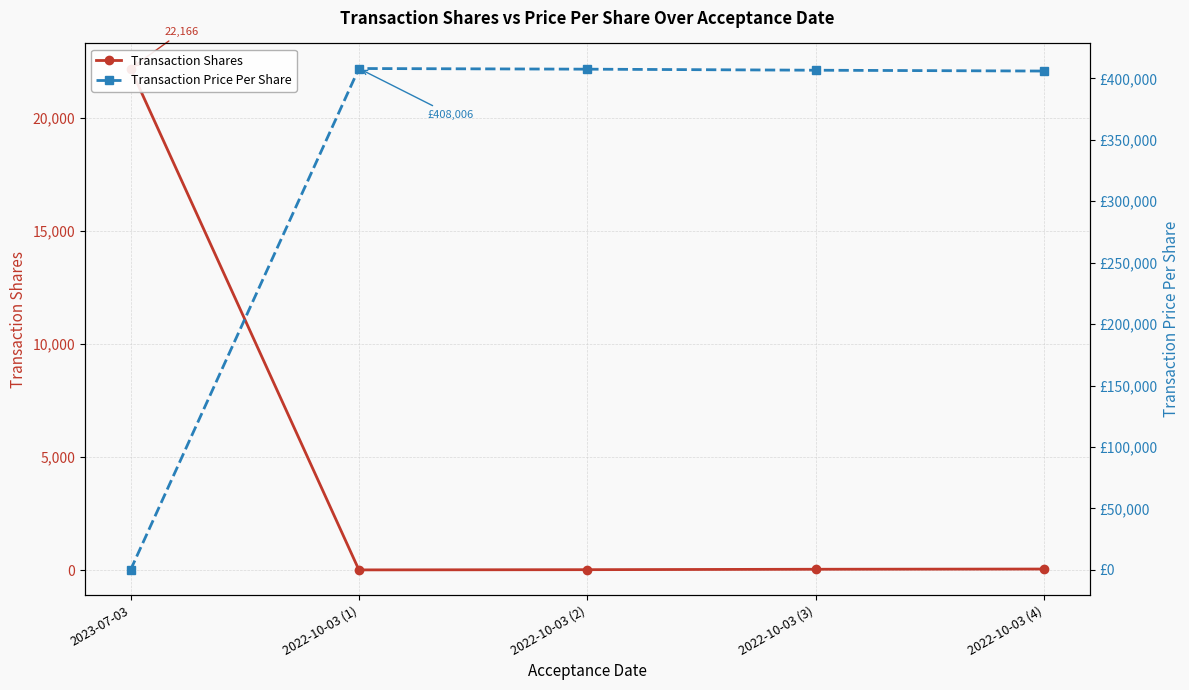

After their last crossing, which series has the higher values: Transaction Shares or Transaction Price Per Share?

Transaction Price Per Share